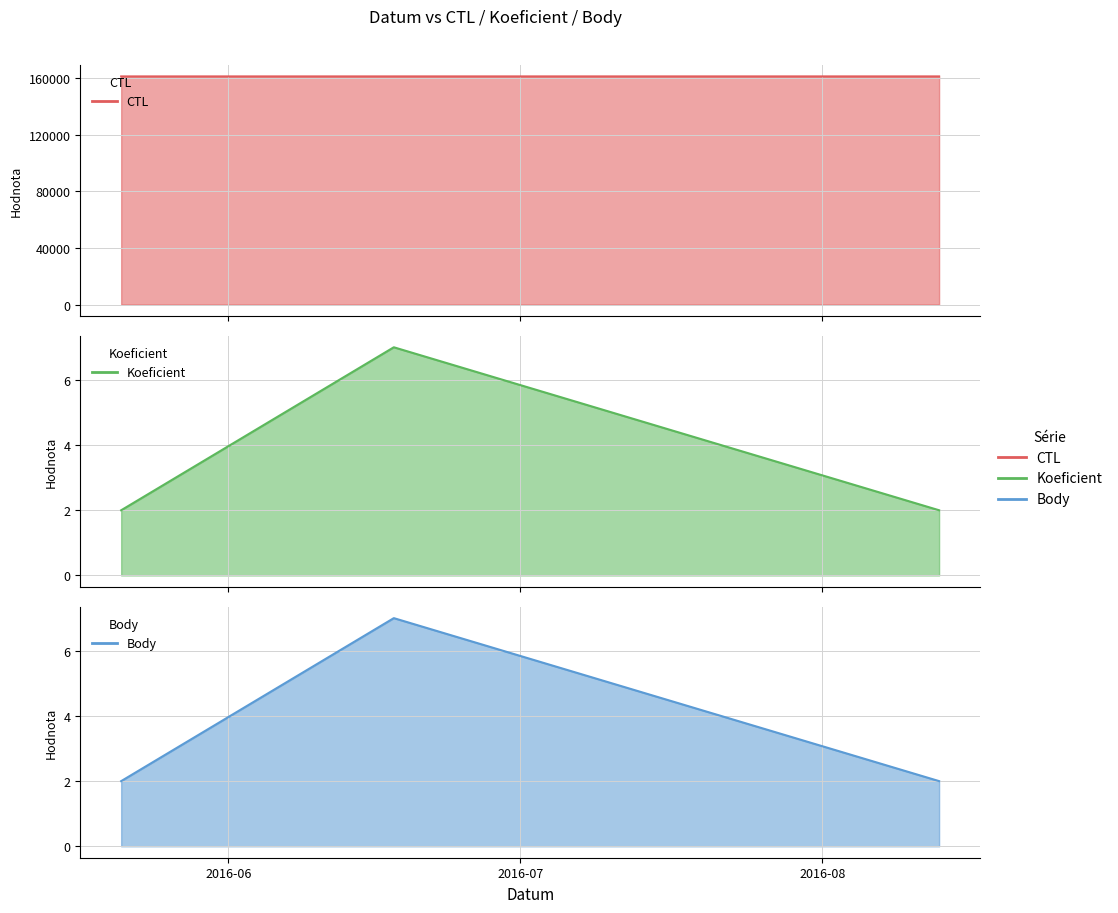

What is the spread (max minus min) of values at 2016-08-13?

161108